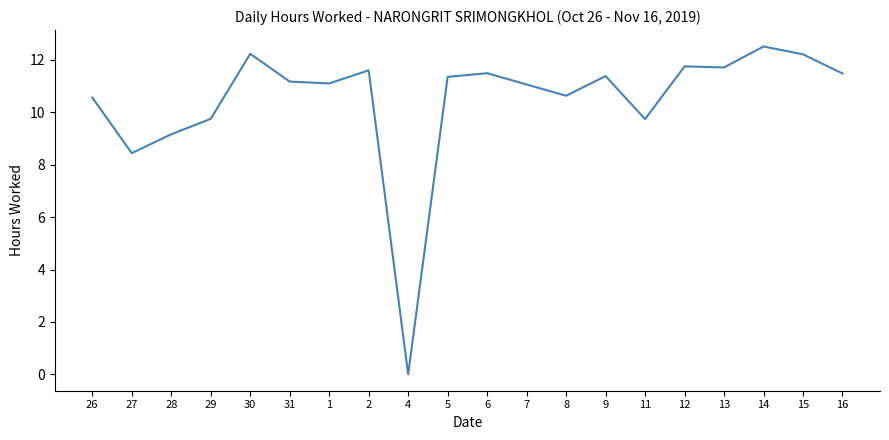

The chart shows a value of 10.6 at 8. True or false?

True